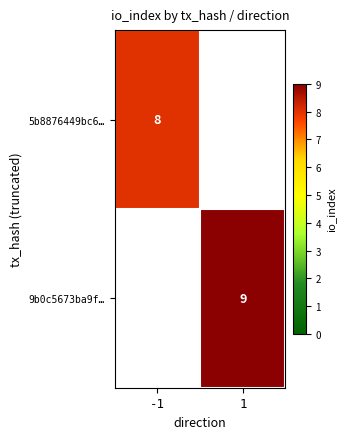

True or false: 5b8876449bc6… has a value of 12 at -1.

False